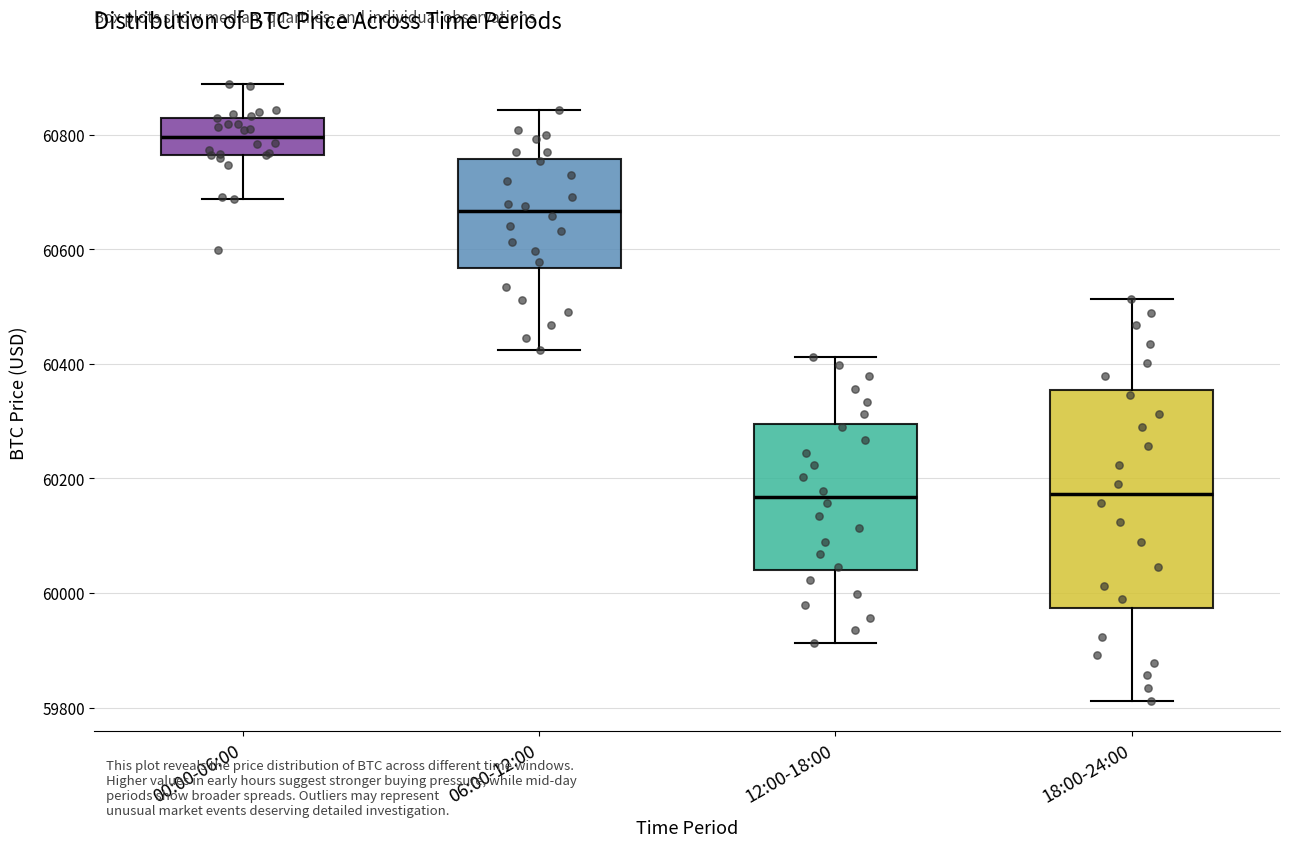

Reading left to right, transcribe this box plot: for each box, give where its median line is, the range the box spans, and where its two whiskers end, as read against the y-axis. The values are not printed on the chart, so give them approximately, as read against the axis.

00:00-06:00: median 60800, box 60760 to 60820, whiskers 60680 to 60880
06:00-12:00: median 60660, box 60560 to 60760, whiskers 60420 to 60840
12:00-18:00: median 60160, box 60040 to 60300, whiskers 59920 to 60420
18:00-24:00: median 60180, box 59980 to 60360, whiskers 59820 to 60520